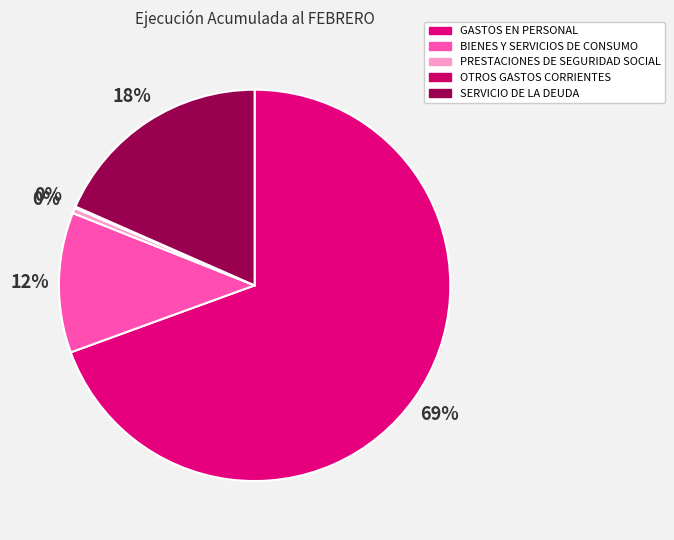

What is the smallest slice in the pie chart?

OTROS GASTOS CORRIENTES